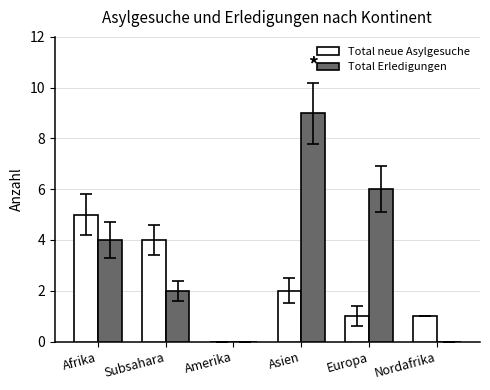

Which series changed the most between Afrika and Europa?

Total neue Asylgesuche